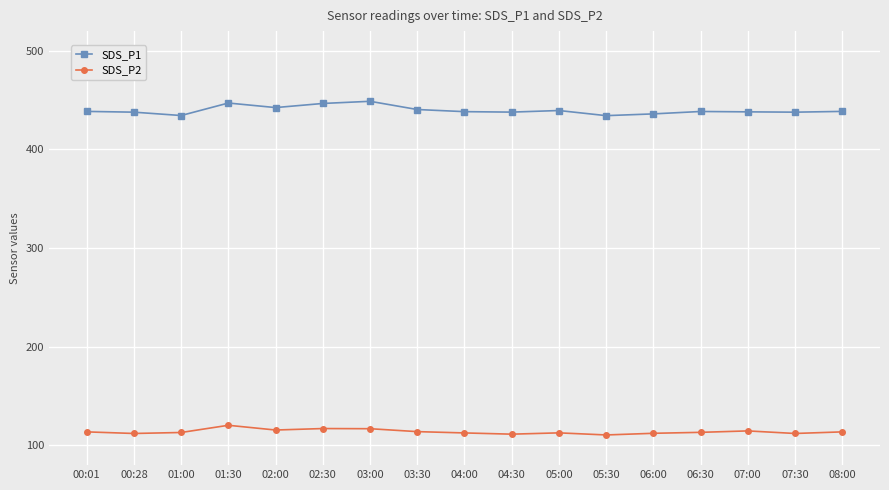

Does the chart display data point markers on the line(s)?

Yes